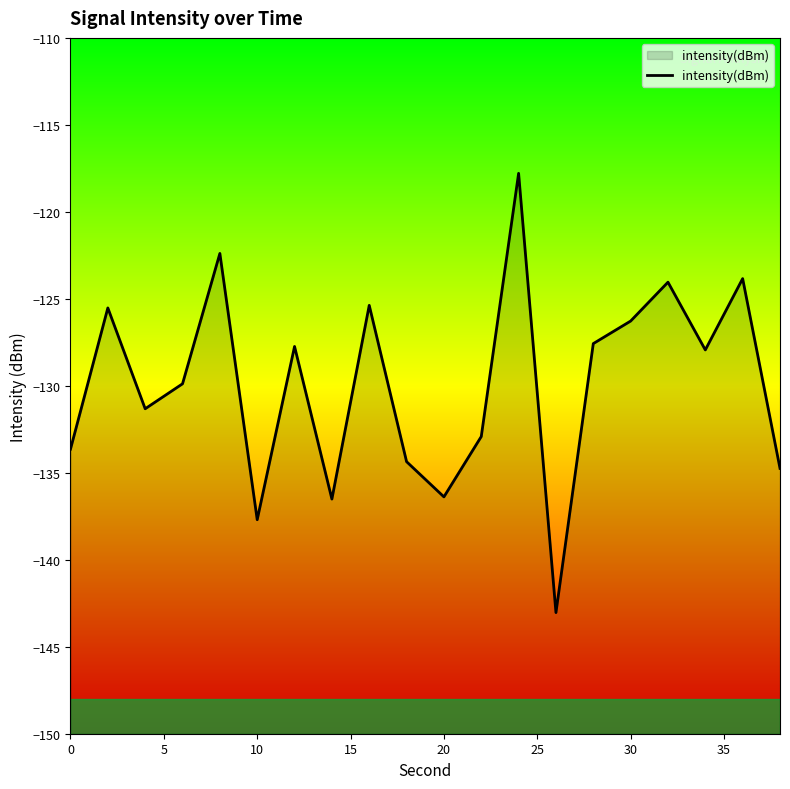

What is the approximate value at 30?

-126.3